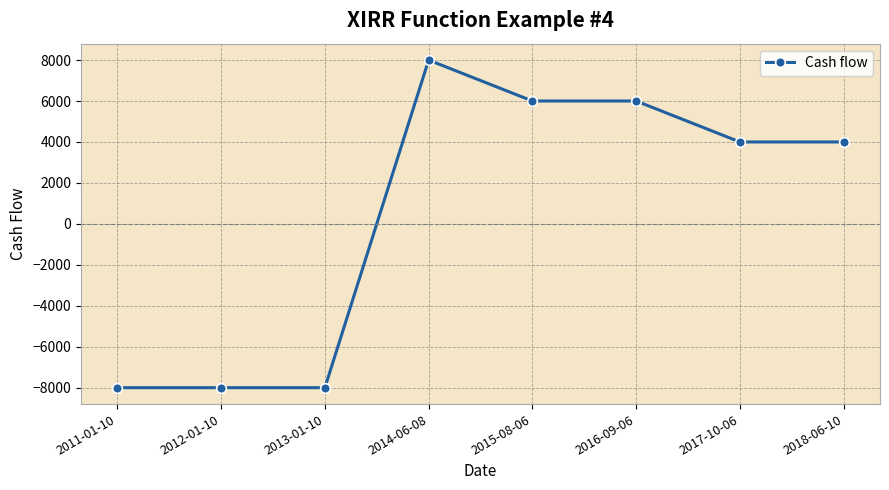

The chart shows a value of -8000 at 2011-01-10. True or false?

True